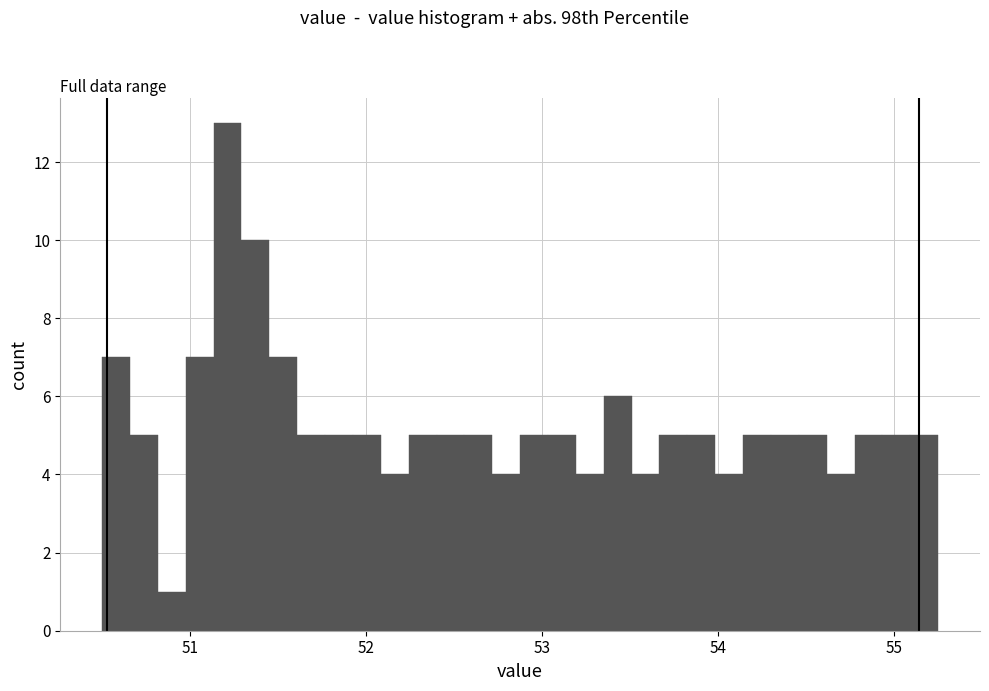

Read against the x-axis, roughly where is the centre of the tallest bar?

51.2